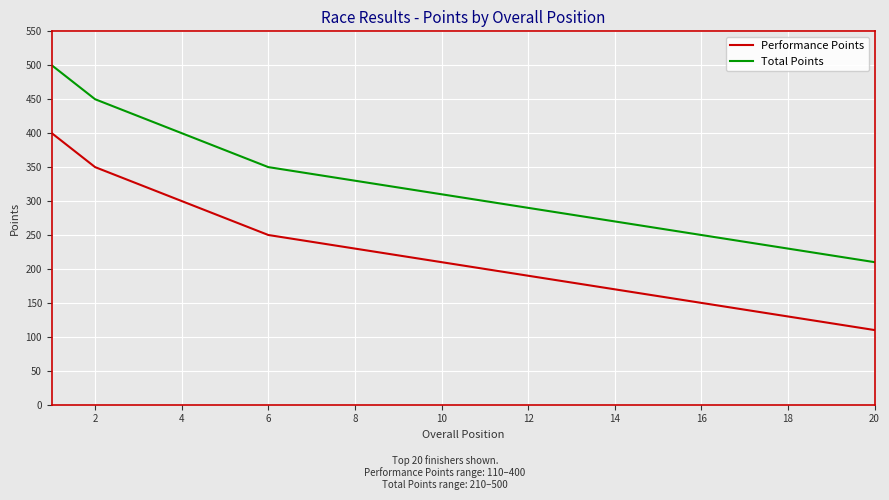

What is the greatest value displayed?

500